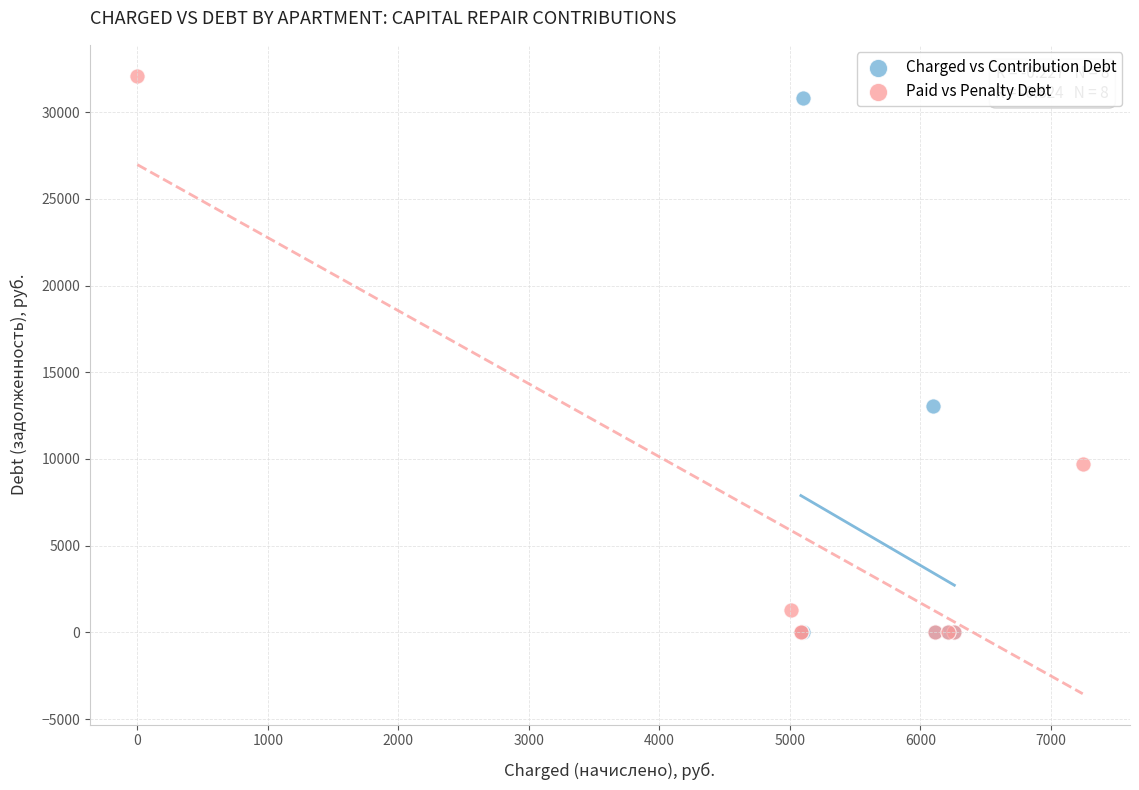

Which series has the widest spread of Y values?

Paid vs Penalty Debt